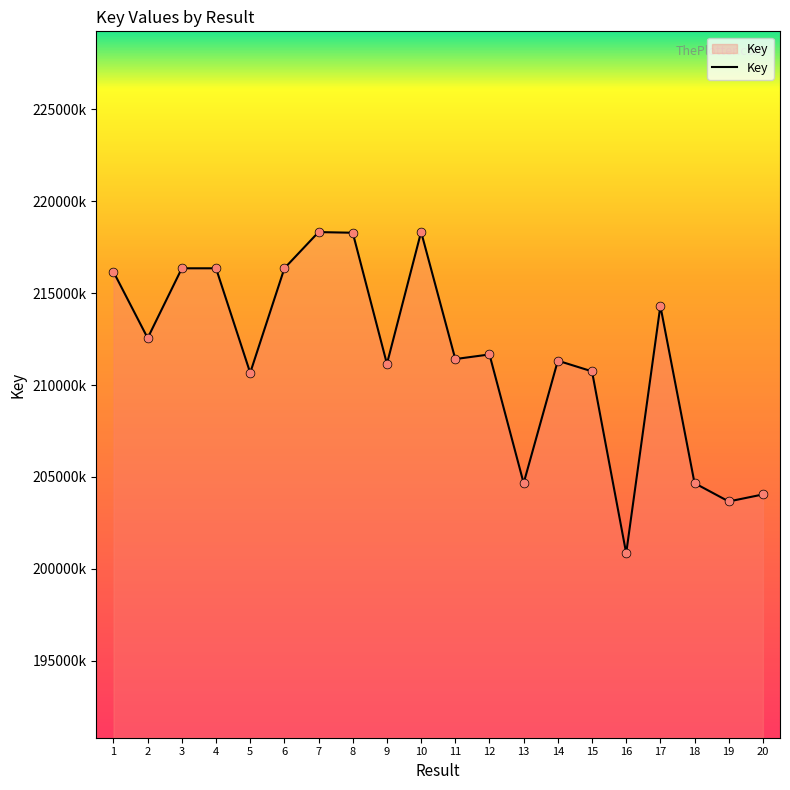

What is the change in value from 18 to 20?

-615519